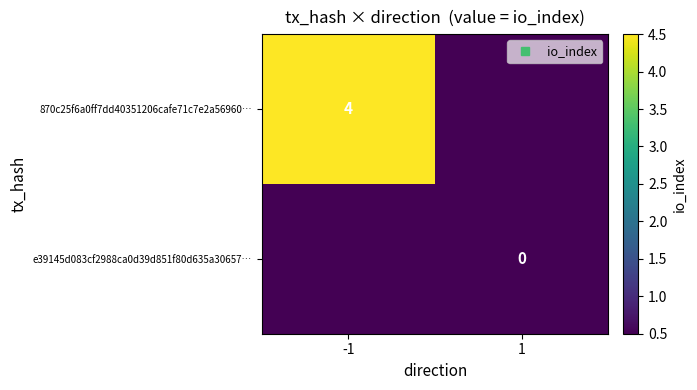

Which category has the lowest value across all series?

1